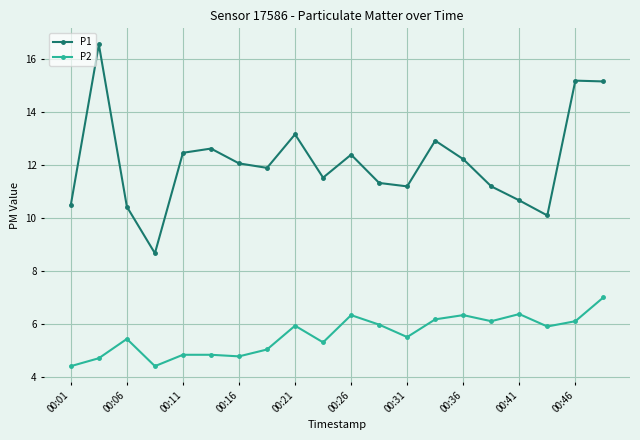

Which series has the largest range (max minus min)?

P1